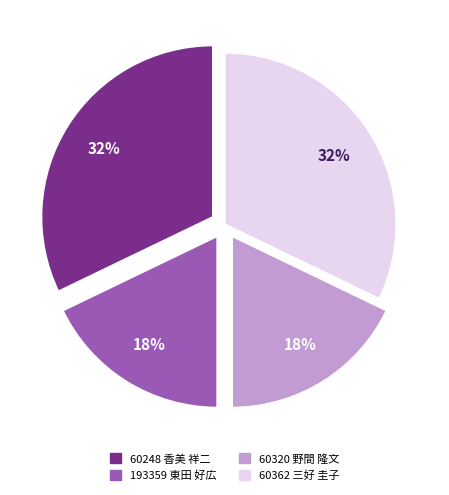

What percentage is the 193359 東田 好広 slice, to the nearest percent?

18%